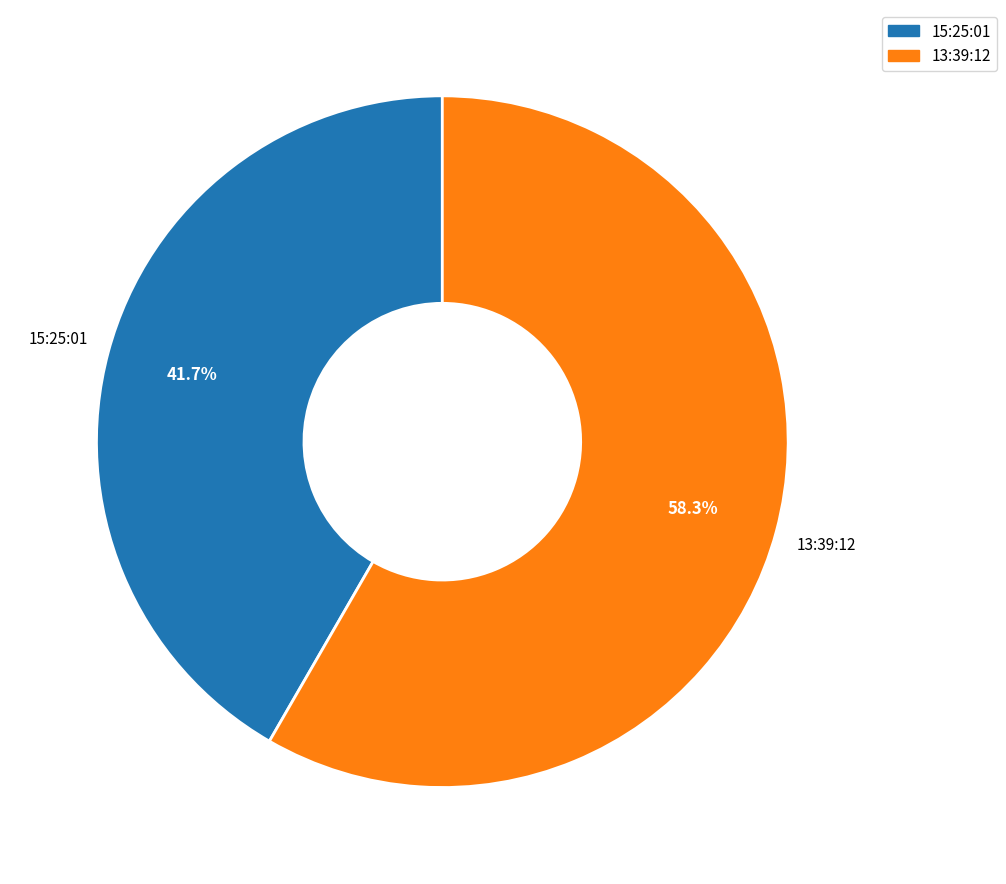

What percentage do 15:25:01 and 13:39:12 together represent?

100.0%